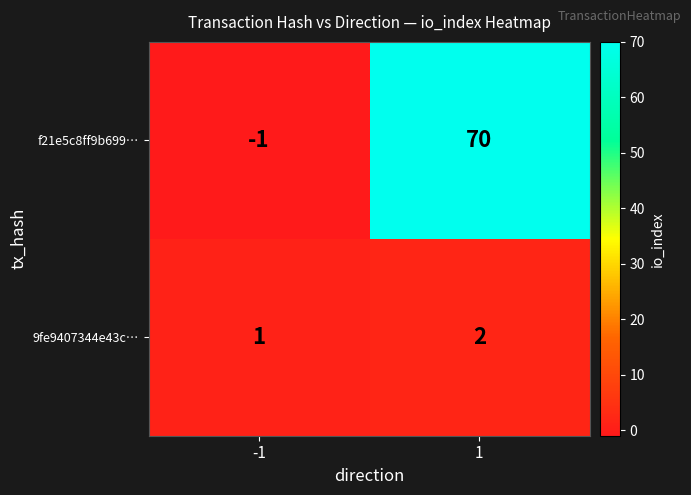

Which series has the largest range (max minus min)?

f21e5c8ff9b699…